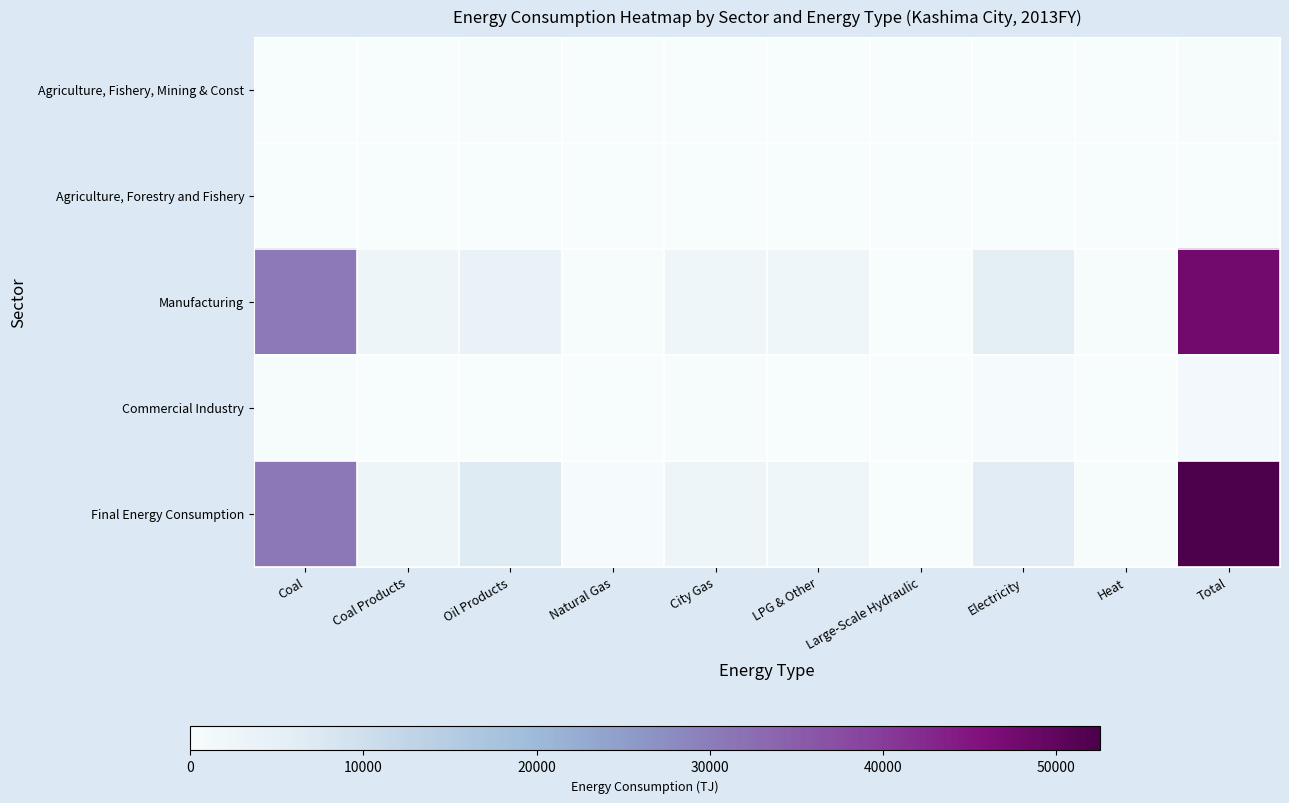

Reading right to left, transcribe all the data shown in this chart.

Agriculture, Fishery, Mining & Const: Total=270.2	Heat=0.0	Electricity=33.0	Large-Scale Hydraulic=0.0	LPG & Other=0.0	City Gas=3.3	Natural Gas=7.7	Oil Products=226.2	Coal Products=0.0	Coal=0.0
Agriculture, Forestry and Fishery: Total=115.2	Heat=0.0	Electricity=7.6	Large-Scale Hydraulic=0.0	LPG & Other=0.0	City Gas=0.0	Natural Gas=0.0	Oil Products=107.6	Coal Products=0.0	Coal=0.0
Manufacturing: Total=47604.5	Heat=331.5	Electricity=5186.9	Large-Scale Hydraulic=0.0	LPG & Other=2373.2	City Gas=2275.0	Natural Gas=269.0	Oil Products=3920.9	Coal Products=2801.2	Coal=30445.4
Commercial Industry: Total=1366.3	Heat=4.2	Electricity=551.3	Large-Scale Hydraulic=0.0	LPG & Other=11.6	City Gas=214.5	Natural Gas=141.7	Oil Products=169.7	Coal Products=1.0	Coal=272.3
Final Energy Consumption: Total=52523.4	Heat=335.7	Electricity=6303.3	Large-Scale Hydraulic=0.0	LPG & Other=2403.4	City Gas=2765.4	Natural Gas=418.4	Oil Products=6775.9	Coal Products=2802.2	Coal=30717.7